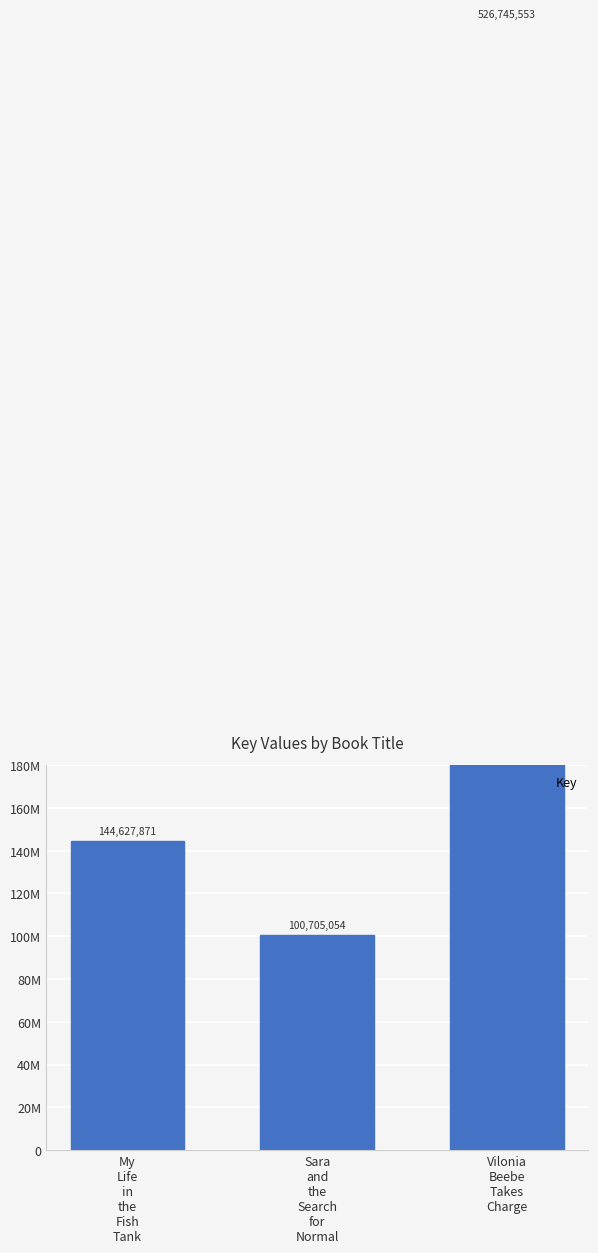

At which category does the chart reach its peak across all series?

Vilonia
Beebe
Takes
Charge